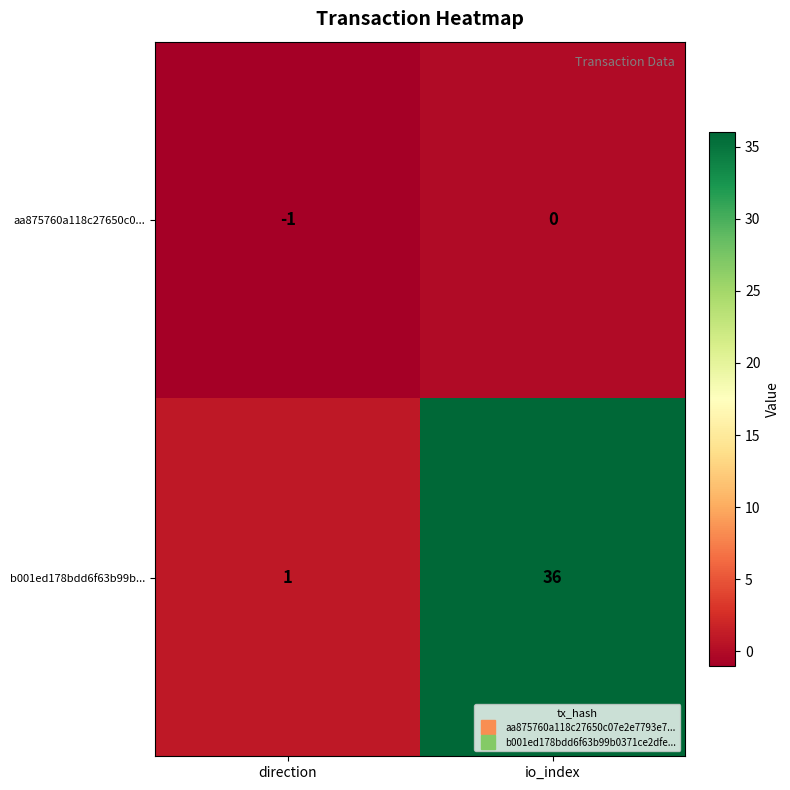

At which category is the sum across all series the highest?

io_index